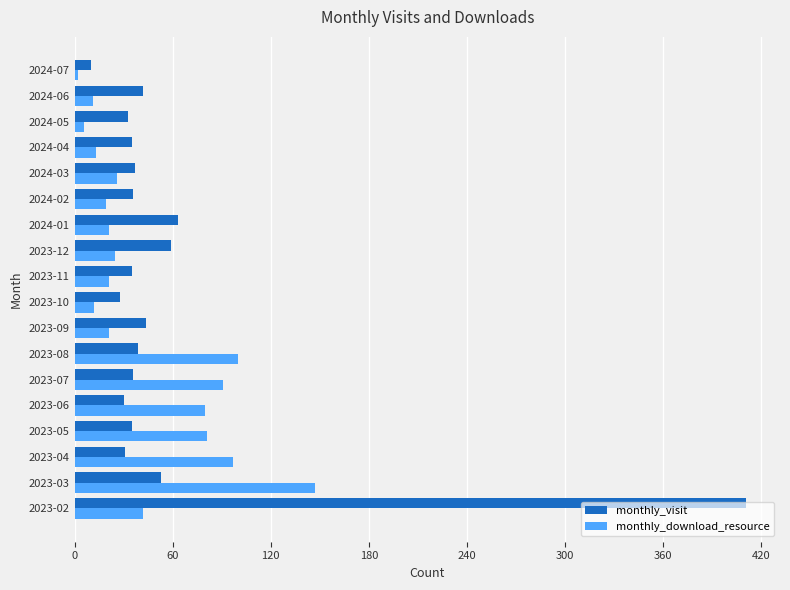

Which series has the largest range (max minus min)?

monthly_visit